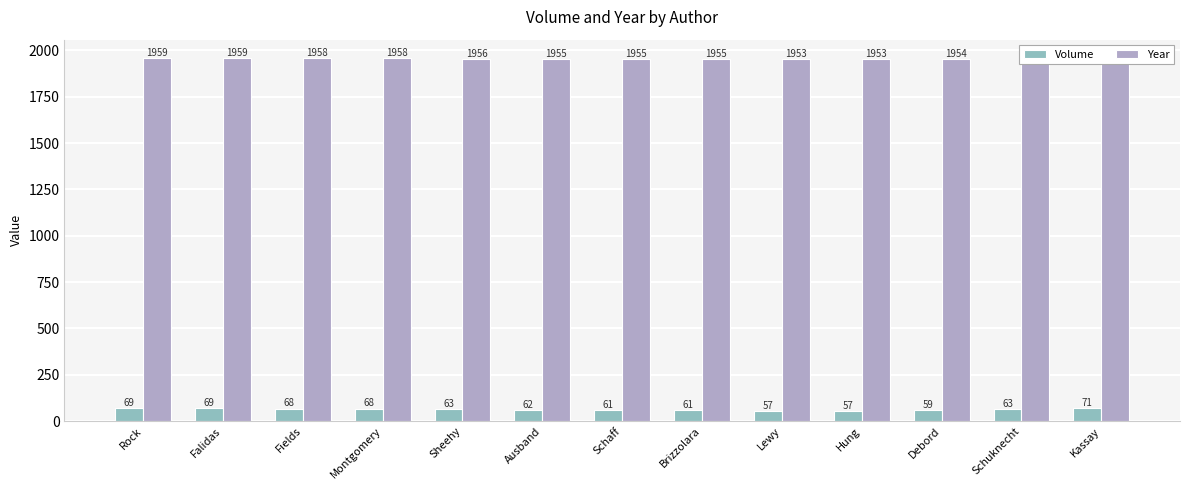

What is the total value across all series at Fields?

2026